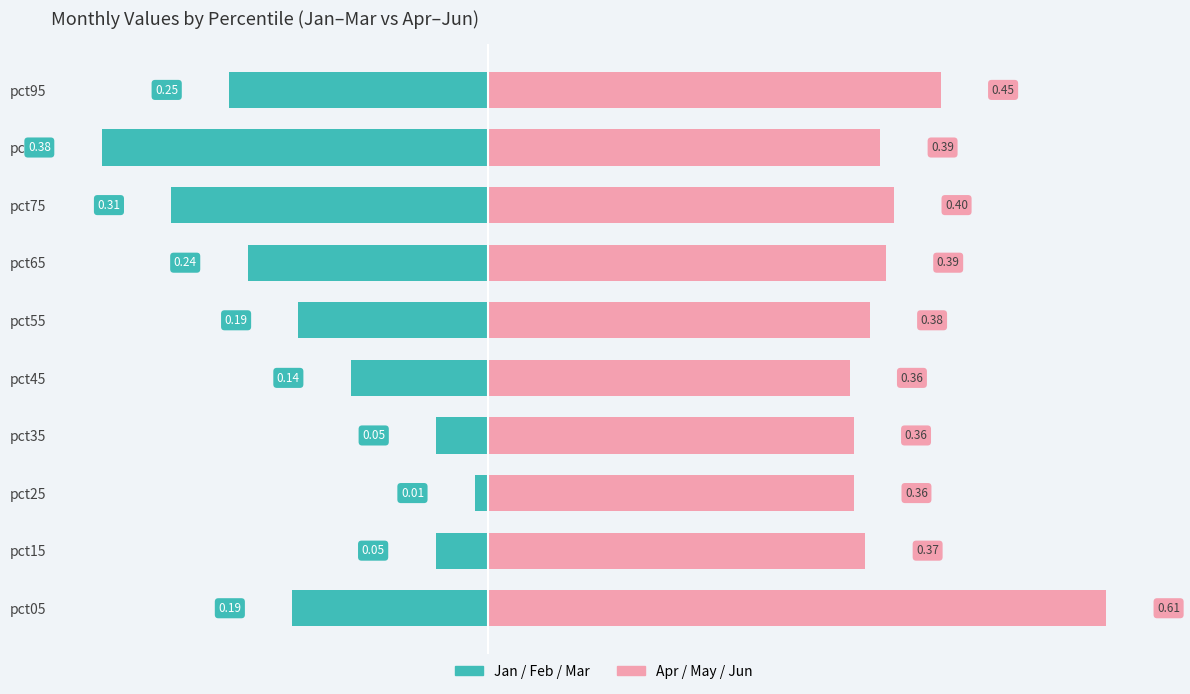

What is the minimum value shown in the chart?

-0.4